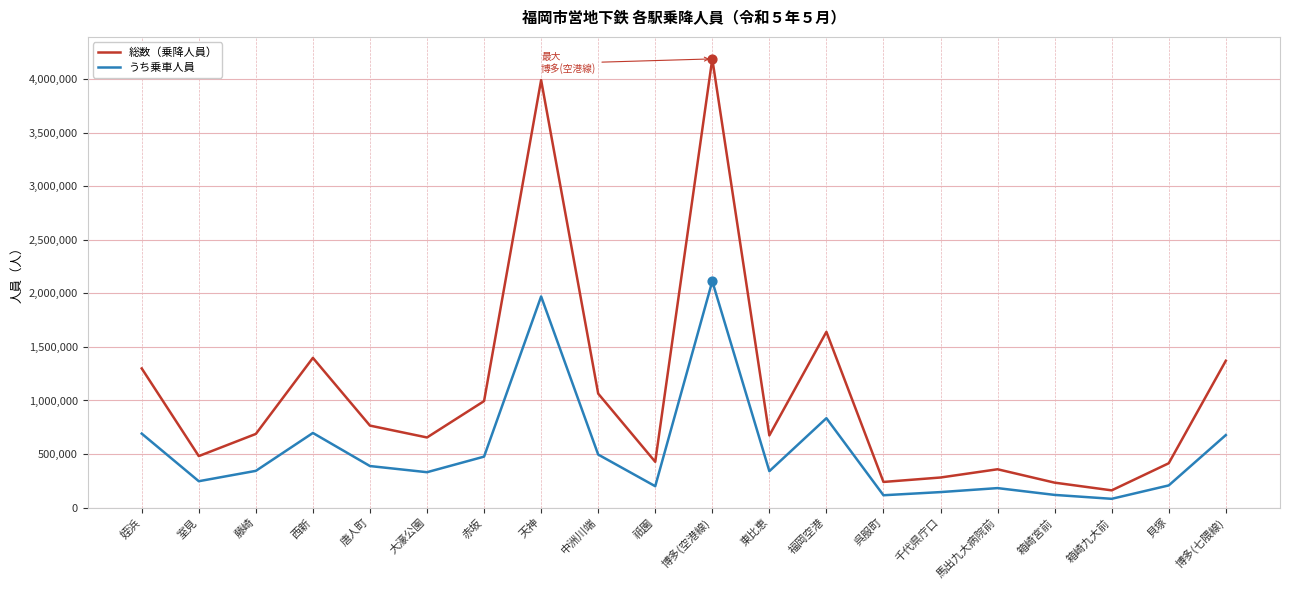

What are all the series names shown in the legend?

総数（乗降人員）, うち乗車人員